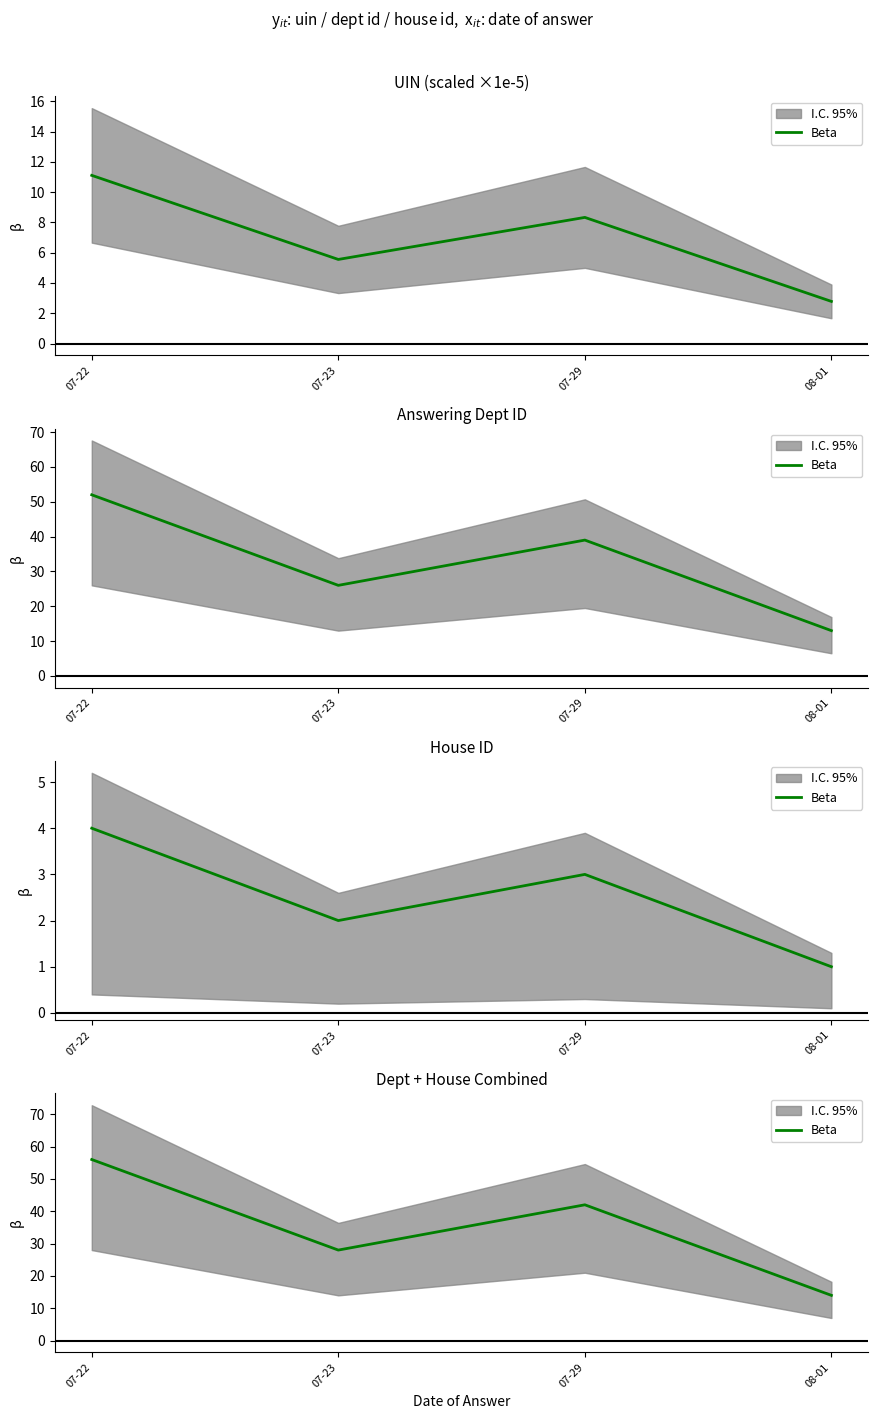

The value at 07-22 is 56. True or false?

True